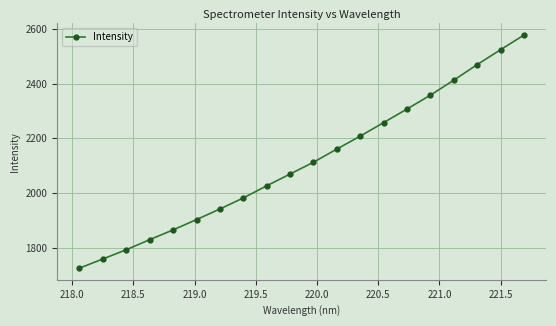

True or false: the data has more than 2 interior local peaks.

False